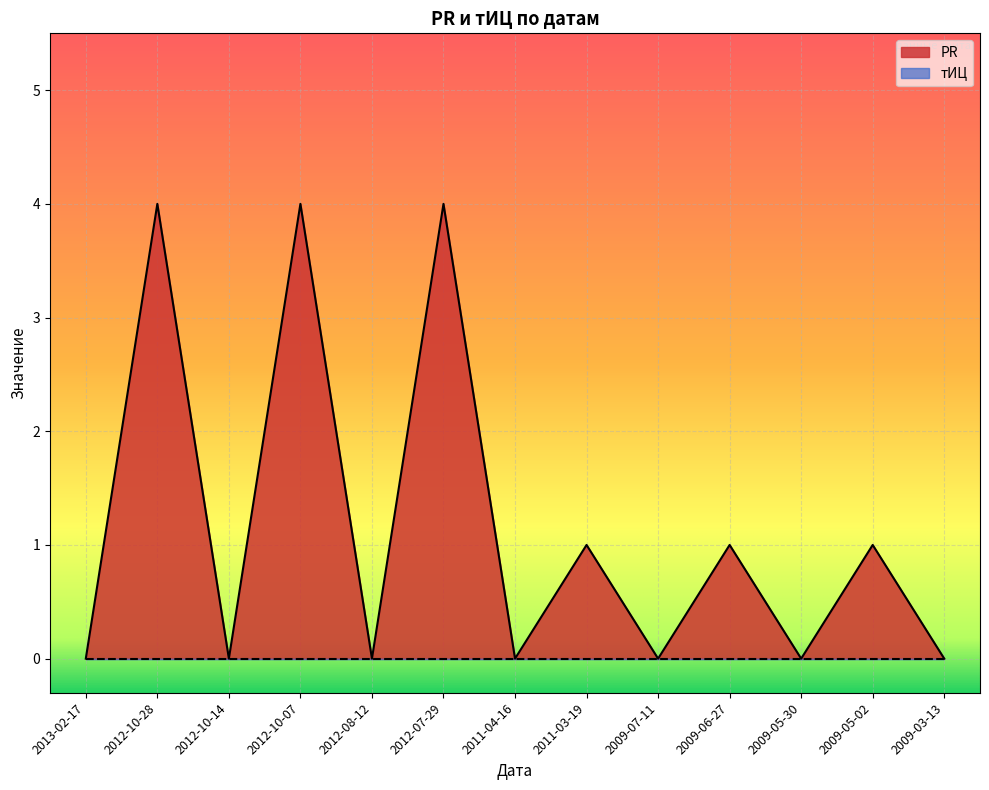

What is the greatest value displayed?

4